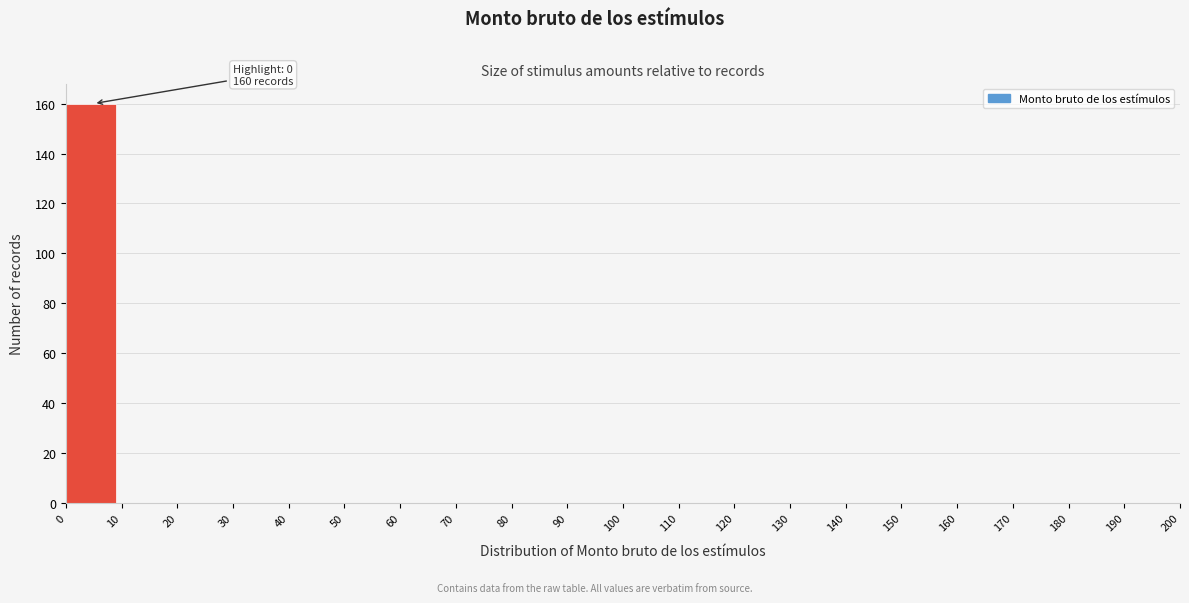

Which range on the x-axis has the tallest bar?

0 to 10